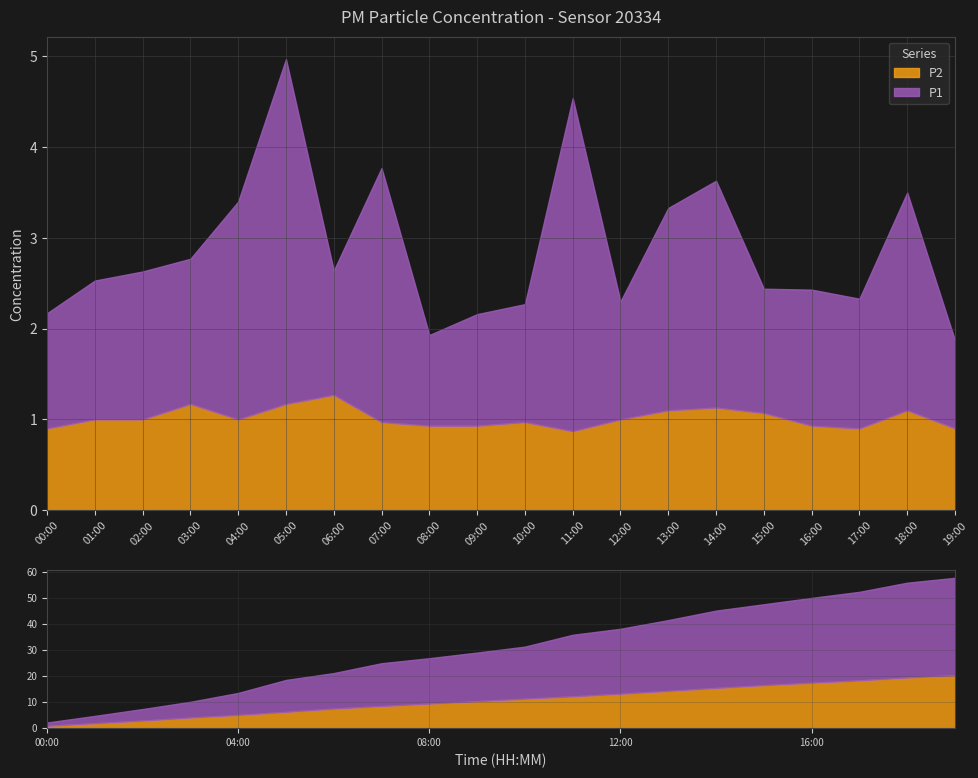

At which category is the sum across all series the highest?

05:00